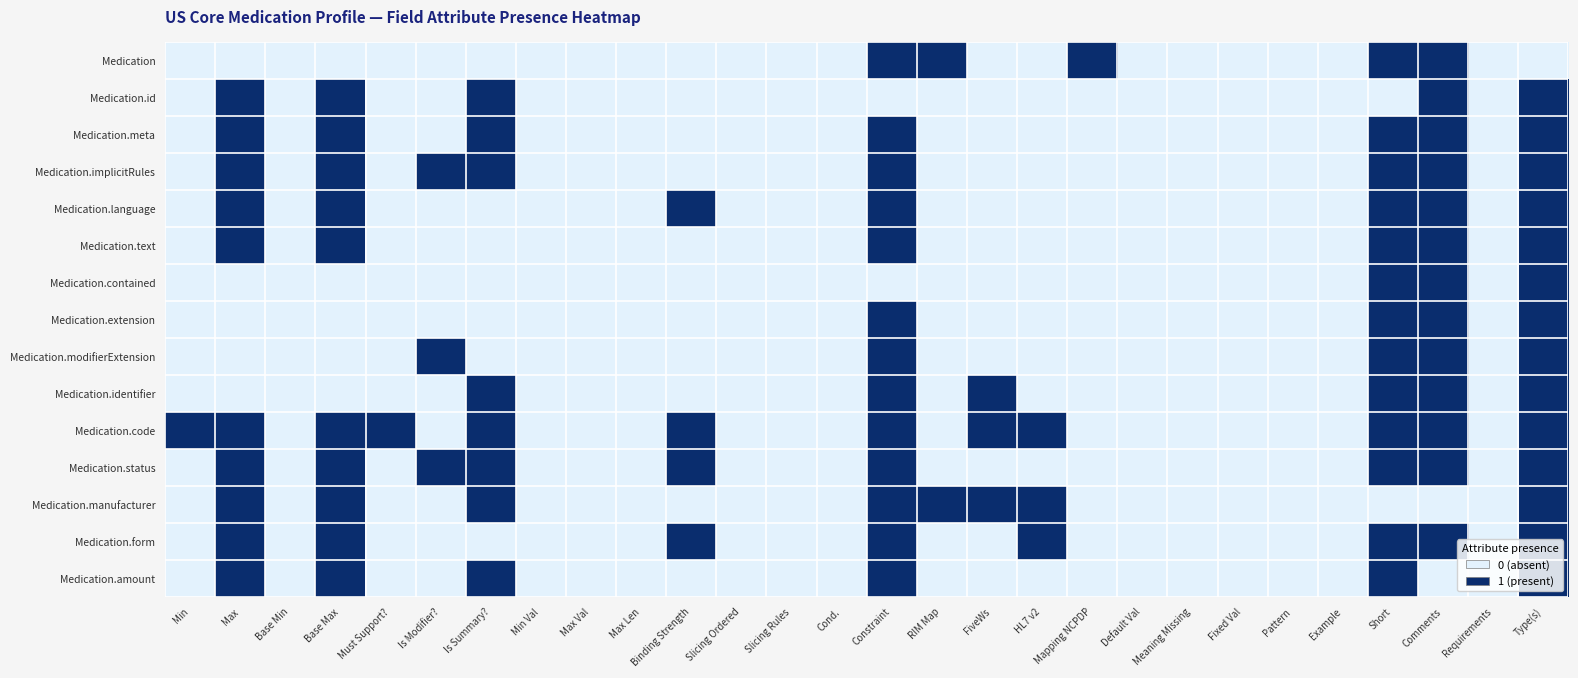

Which label corresponds to the largest value in the chart?

Constraint